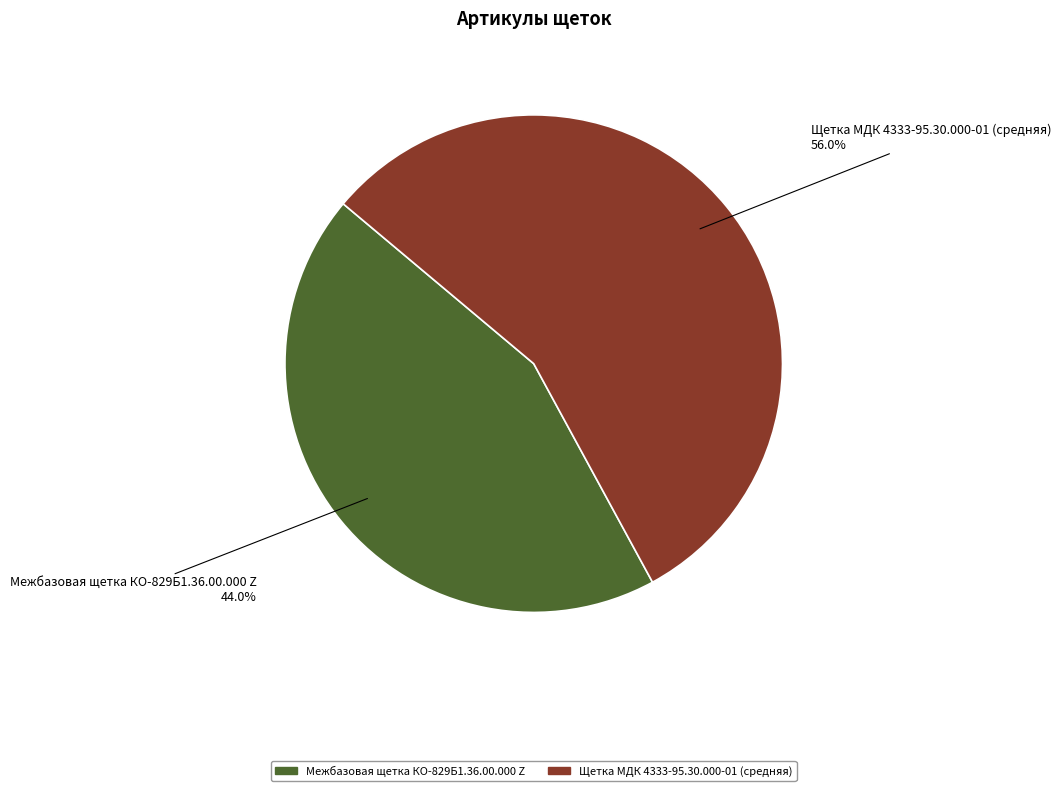

Which category has the smallest portion of the pie?

Межбазовая щетка КО-829Б1.36.00.000 Z